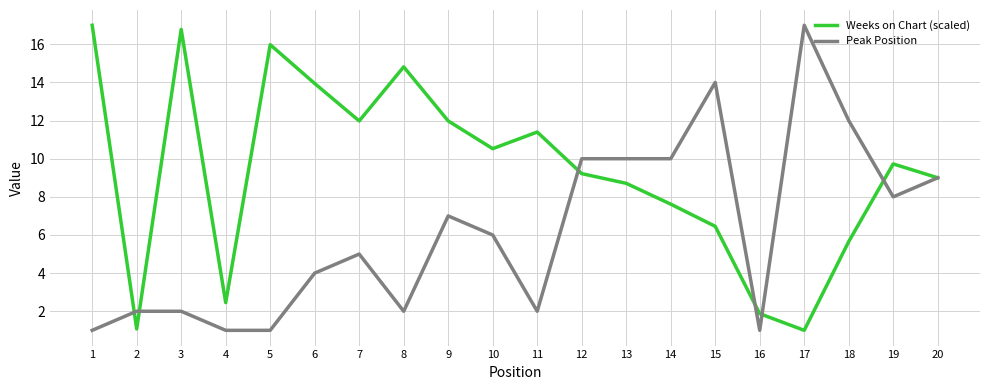

Does the chart have visible grid lines?

Yes